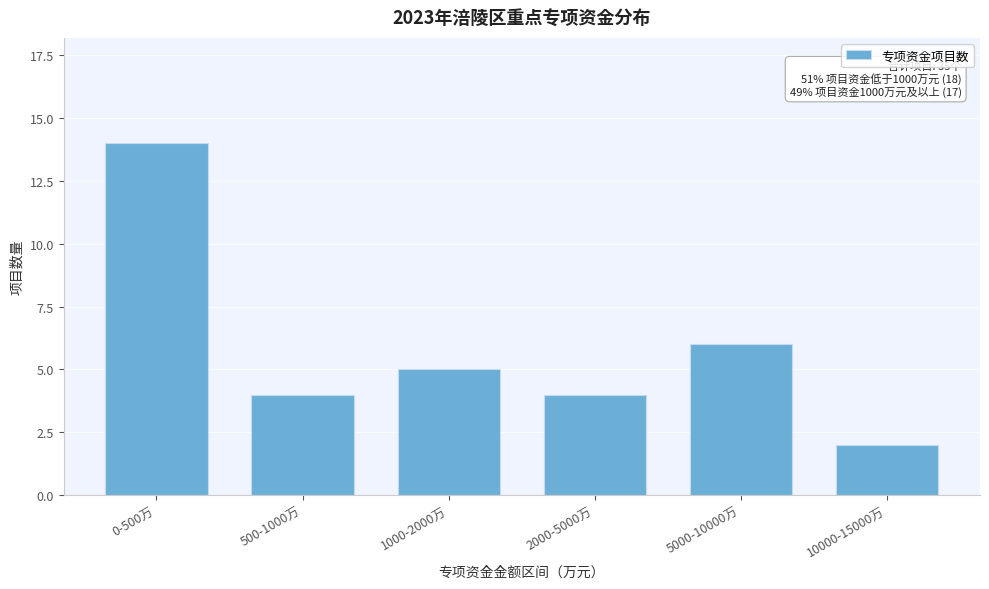

Reading left to right, extract all data points from this chart.

14	4	5	4	6	2